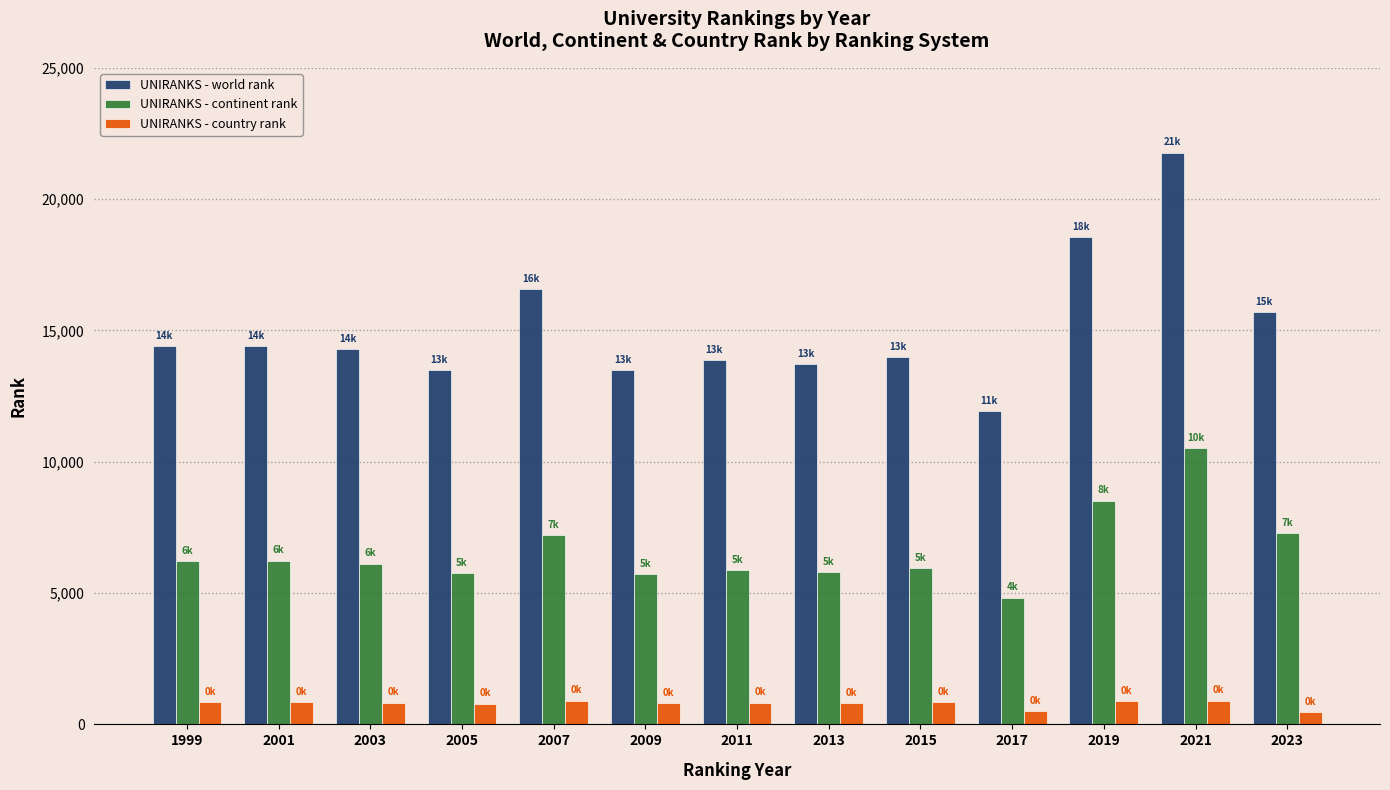

How many bars are there in each group?

3